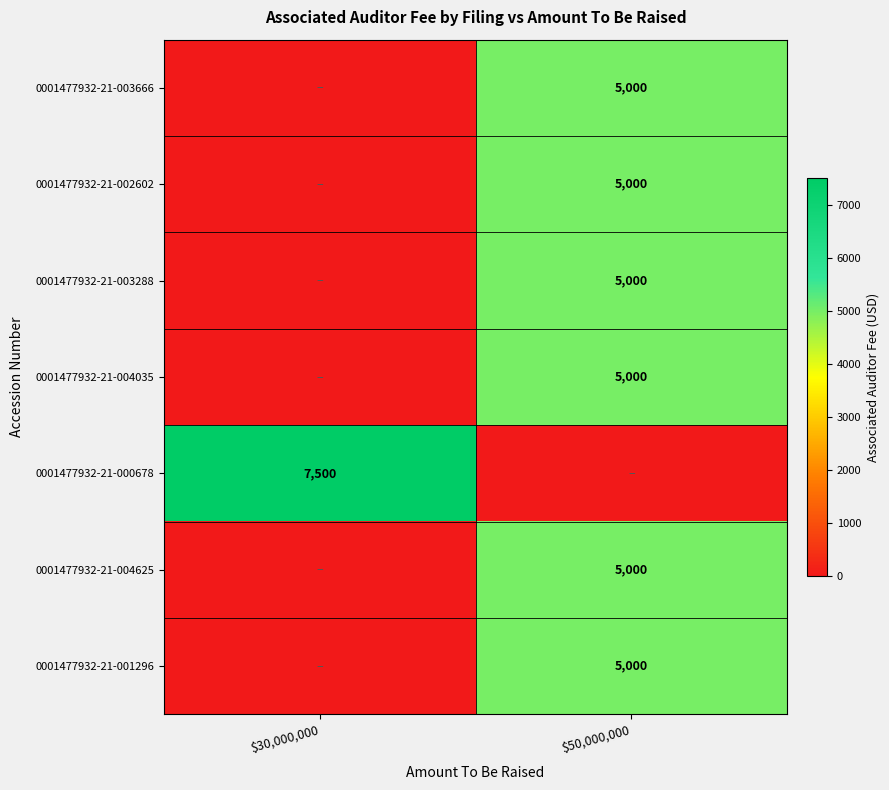

Is it true that 0001477932-21-002602 equals 8256 at $50,000,000?

False